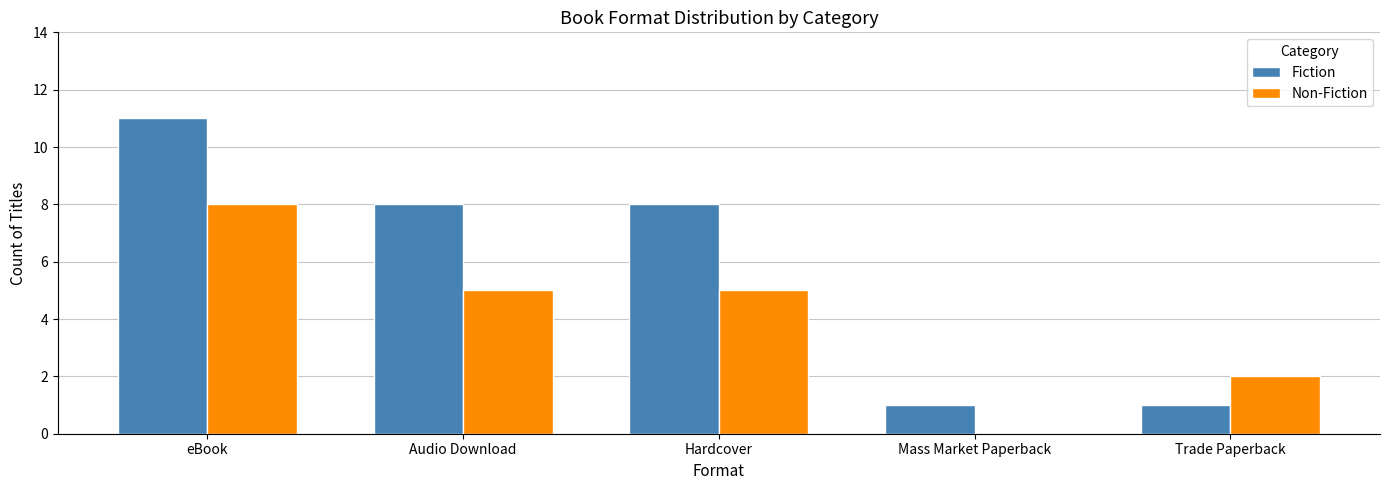

What is the sum of the Non-Fiction values at eBook and Hardcover?

13